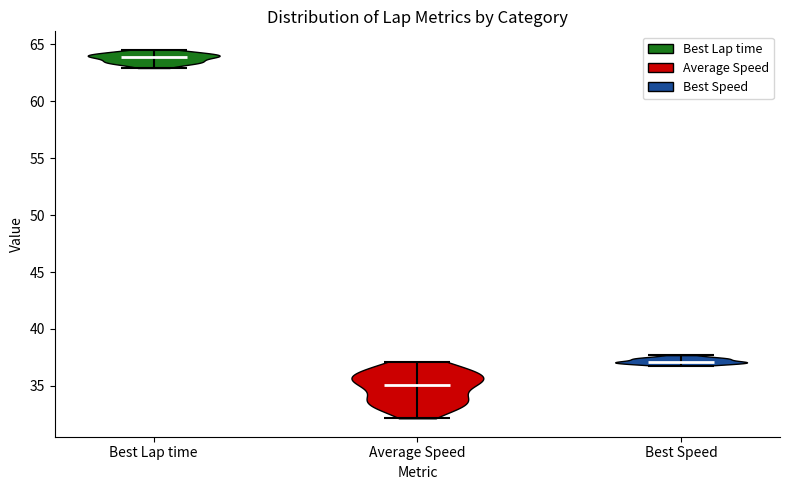

Which violin has the lowest median line?

Average Speed